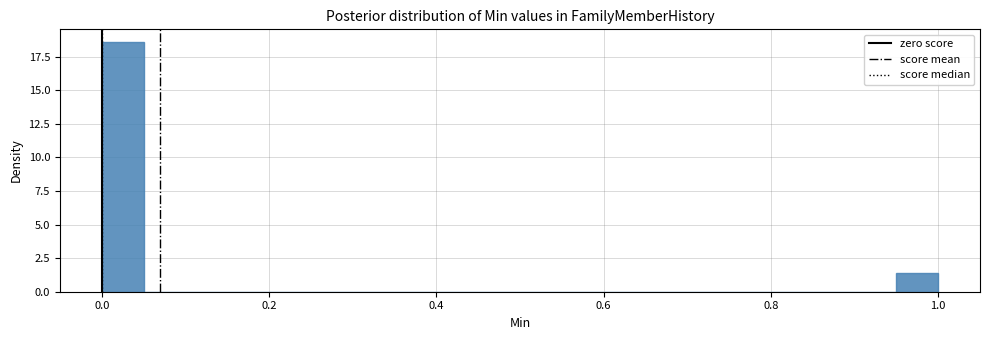

Read against the x-axis, roughly where is the centre of the tallest bar?

0.02